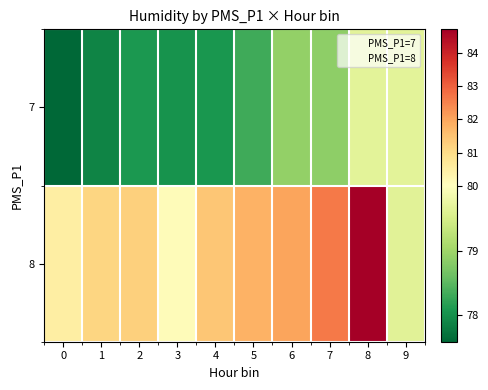

The 7 series shows 78.1 at 2. True or false?

True